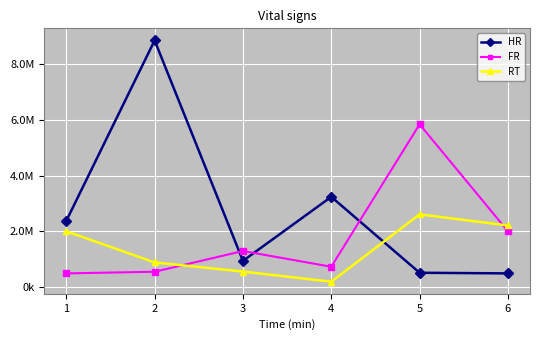

Reading right to left, list all the values displayed in this chart.

HR: 6=487042.5	5=509562.3	4=3238925.6	3=937353.0	2=8860206.6	1=2374669.8
FR: 6=2000000.0	5=5845643.2	4=725427.3	3=1291239.1	2=545913.4	1=487042.5
RT: 6=2208581.3	5=2608290.0	4=187167.6	3=553302.5	2=879859.8	1=2000000.0